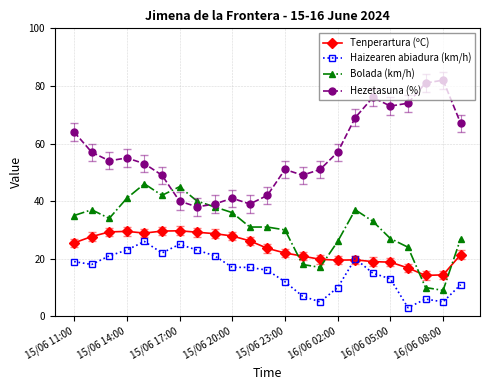

True or false: Bolada (km/h) and Haizearen abiadura (km/h) cross at least once.

False